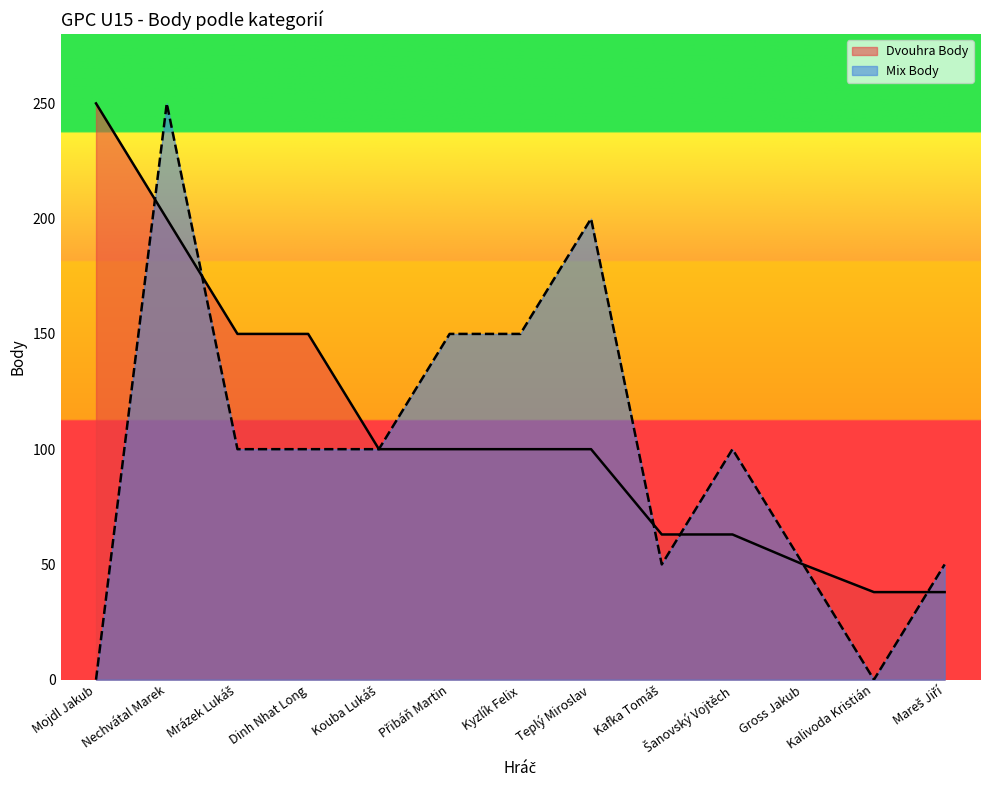

The value of Mix Body at Gross Jakub is 78. True or false?

False